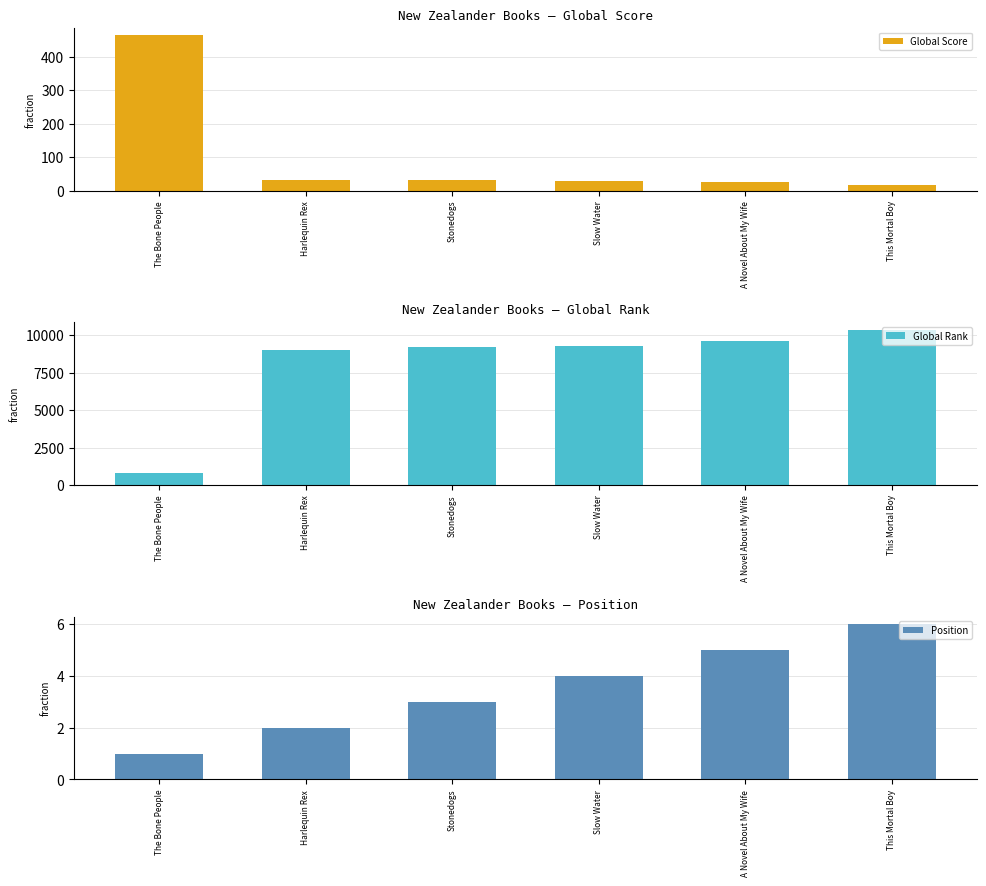

What is the label of the 5th bar from the left?

A Novel About My Wife